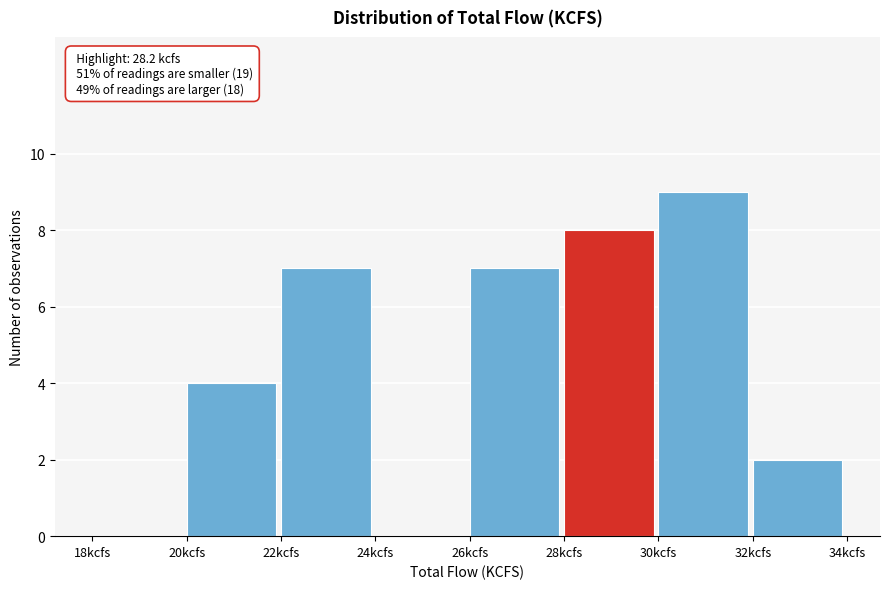

Which range on the x-axis has the tallest bar?

30 to 32